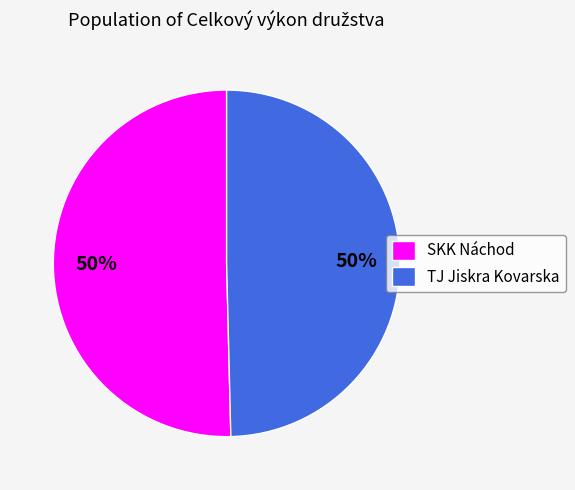

To the nearest percent, what is the average slice percentage?

50%